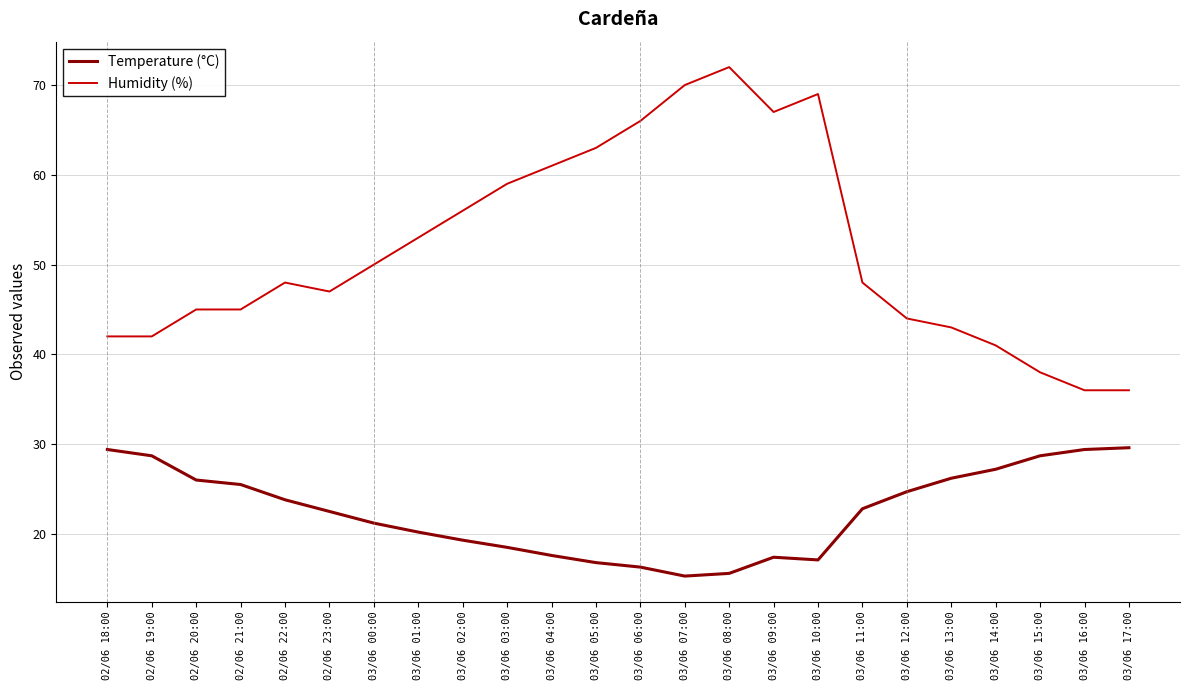

What is the minimum value shown in the chart?

15.3